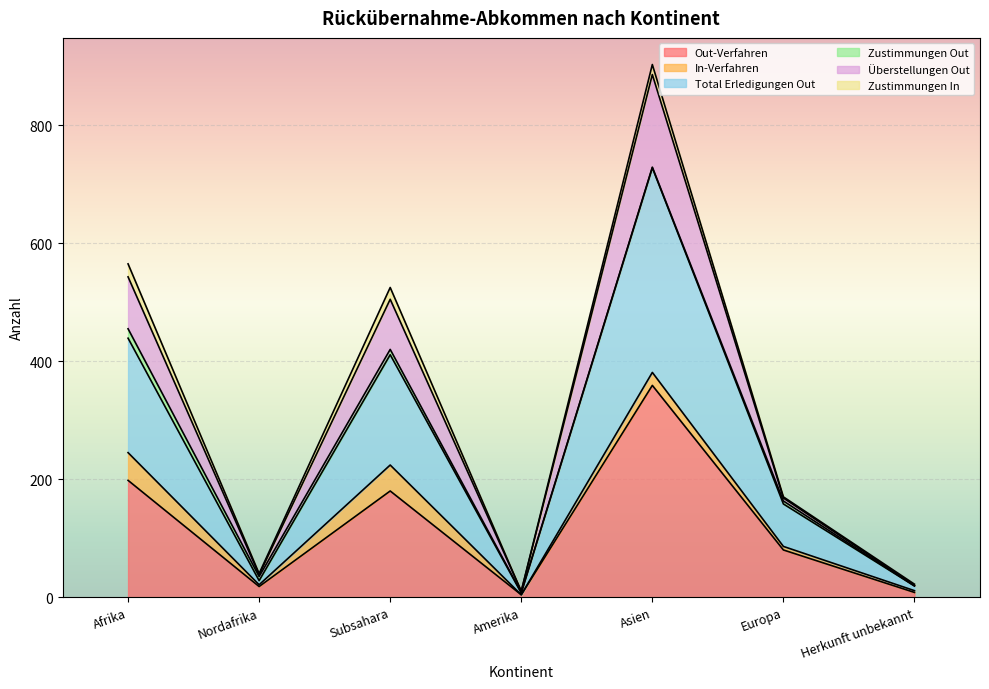

Which category has the highest value in the Out-Verfahren series?

Asien